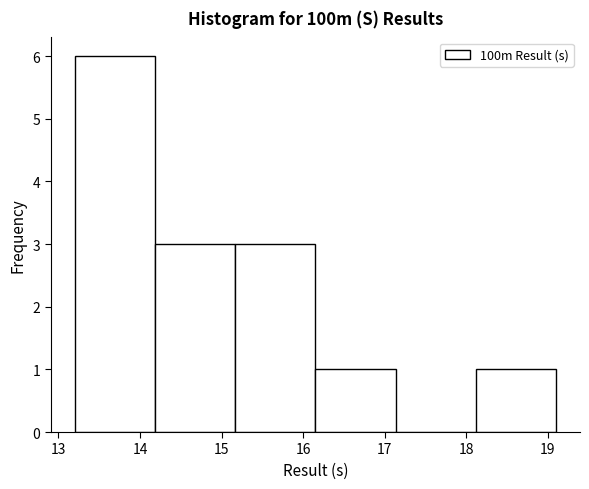

Reading left to right, transcribe this chart: for each bar, give the range it covers on the x-axis and its height. Neither the bar edges nor the heights are printed on the chart, so give them approximately, as read against the axes.

13.2 to 14.2: 6
14.2 to 15.2: 3
15.2 to 16.2: 3
16.2 to 17.1: 1
17.1 to 18.1: 0
18.1 to 19.1: 1